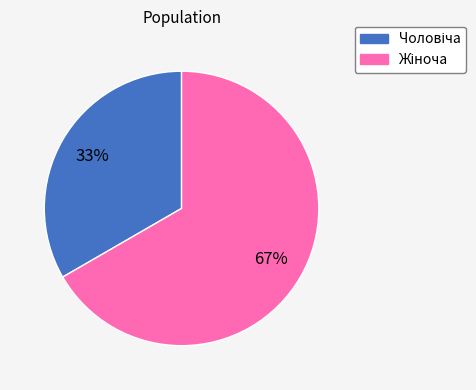

How many slices are in this pie chart?

2